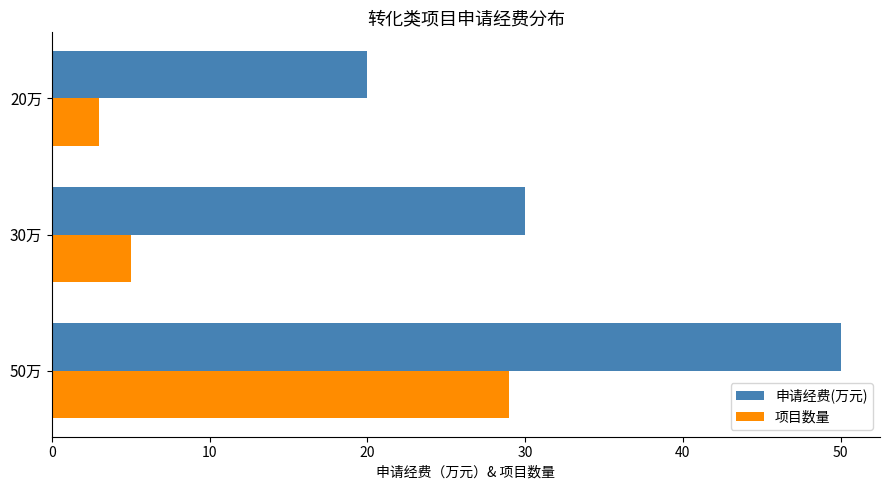

At which label is 申请经费(万元) closest to 35?

30万